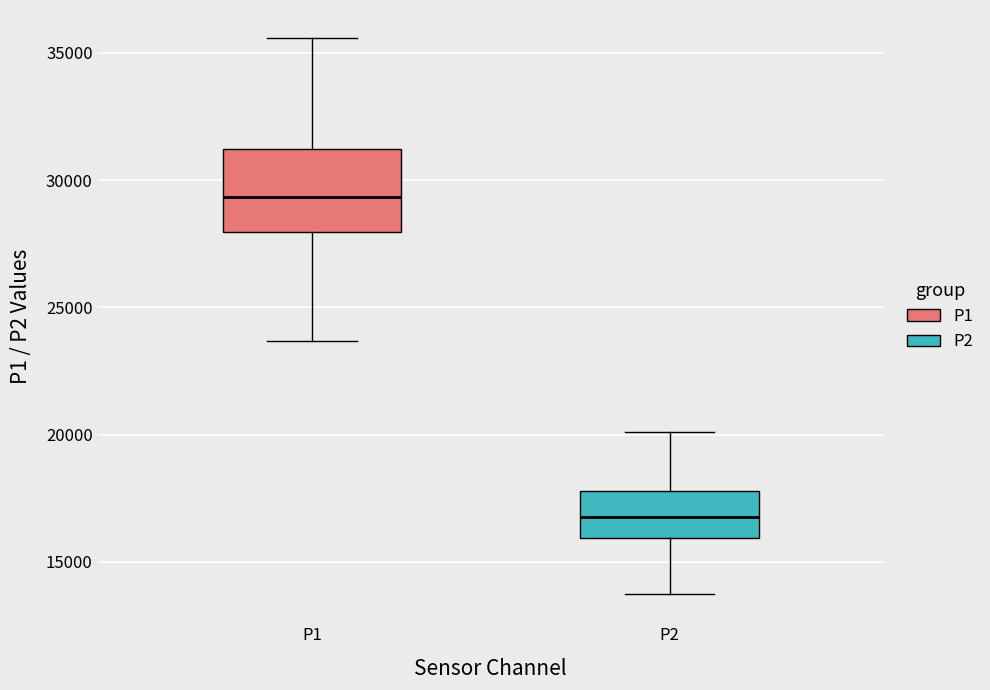

Reading left to right, transcribe this box plot: for each box, give where its median line is, the range the box spans, and where its two whiskers end, as read against the y-axis. The values are not printed on the chart, so give them approximately, as read against the axis.

P1: median 29500, box 28000 to 31000, whiskers 23500 to 35500
P2: median 17000, box 16000 to 18000, whiskers 13500 to 20000